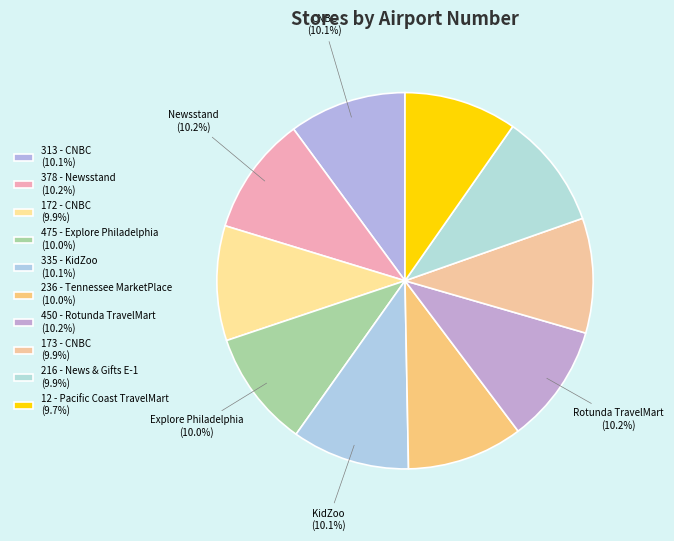

The 236 - Tennessee MarketPlace slice represents 1% of the pie. True or false?

False